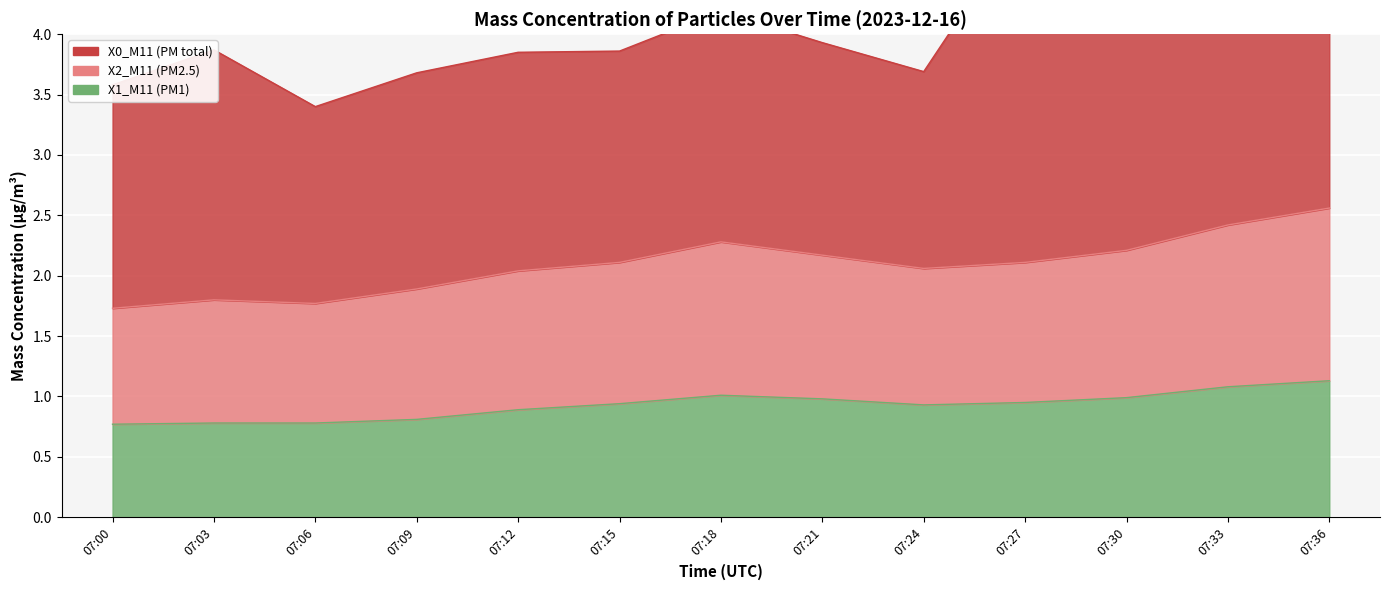

What is the sum of the X1_M11 (PM1) values at 07:15 and 07:36?

2.1